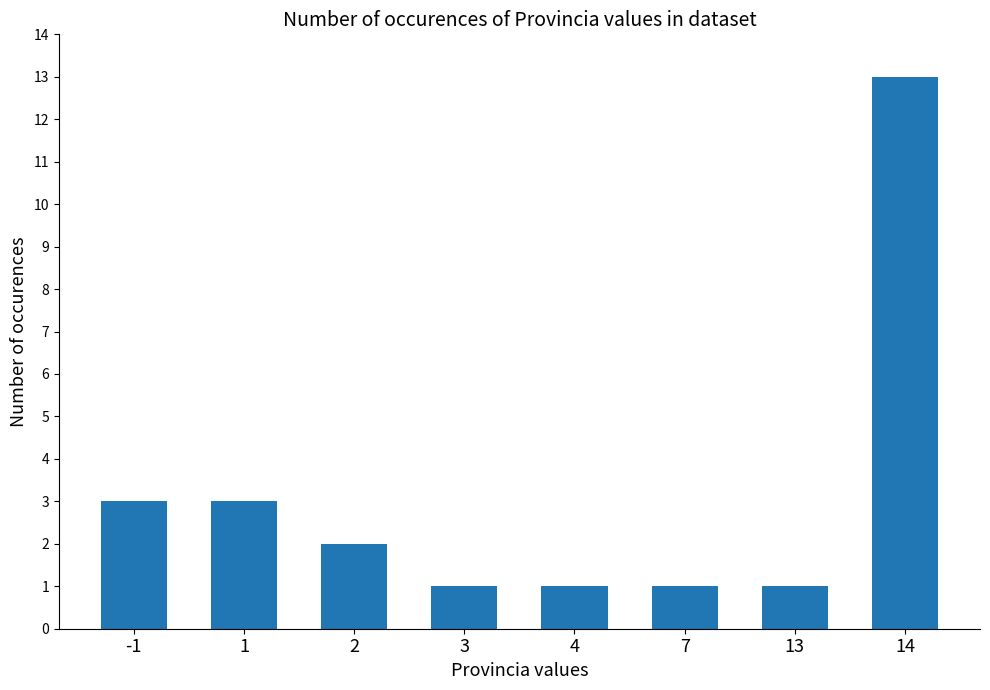

What is the value of the 4th bar from the left?

1